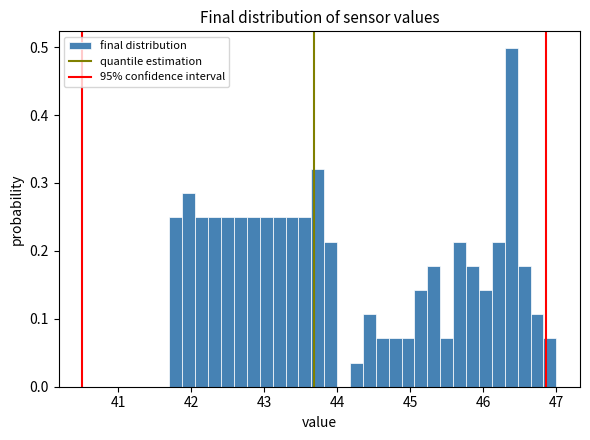

Around what value on the x-axis is the tallest bar? Give the approximate position of its centre, as read against the axis.

46.4